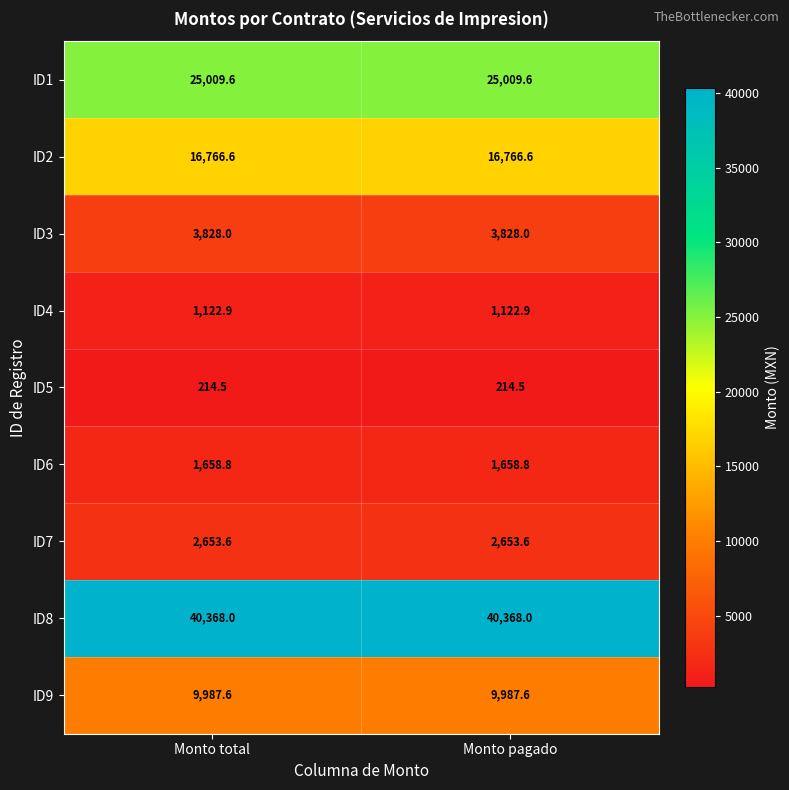

The ID8 series shows 13505.5 at Monto pagado. True or false?

False